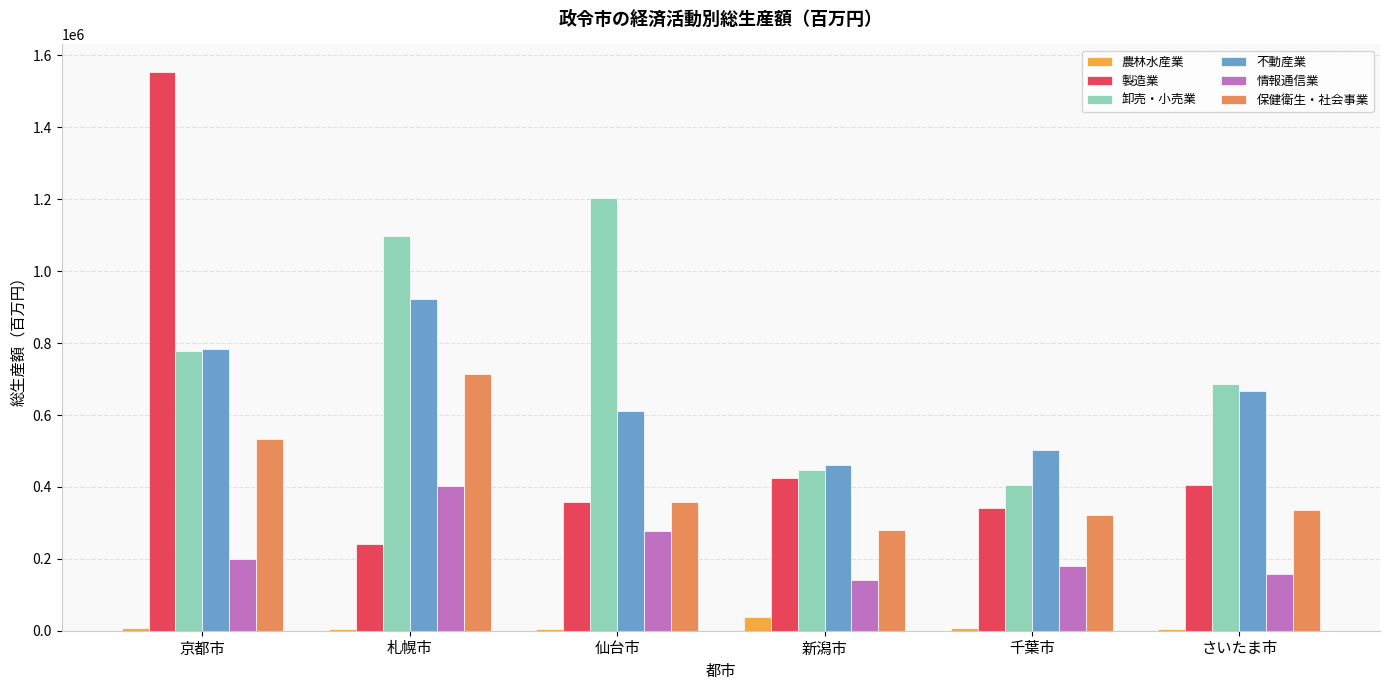

What is the sum of all 製造業 values?

3321558.6